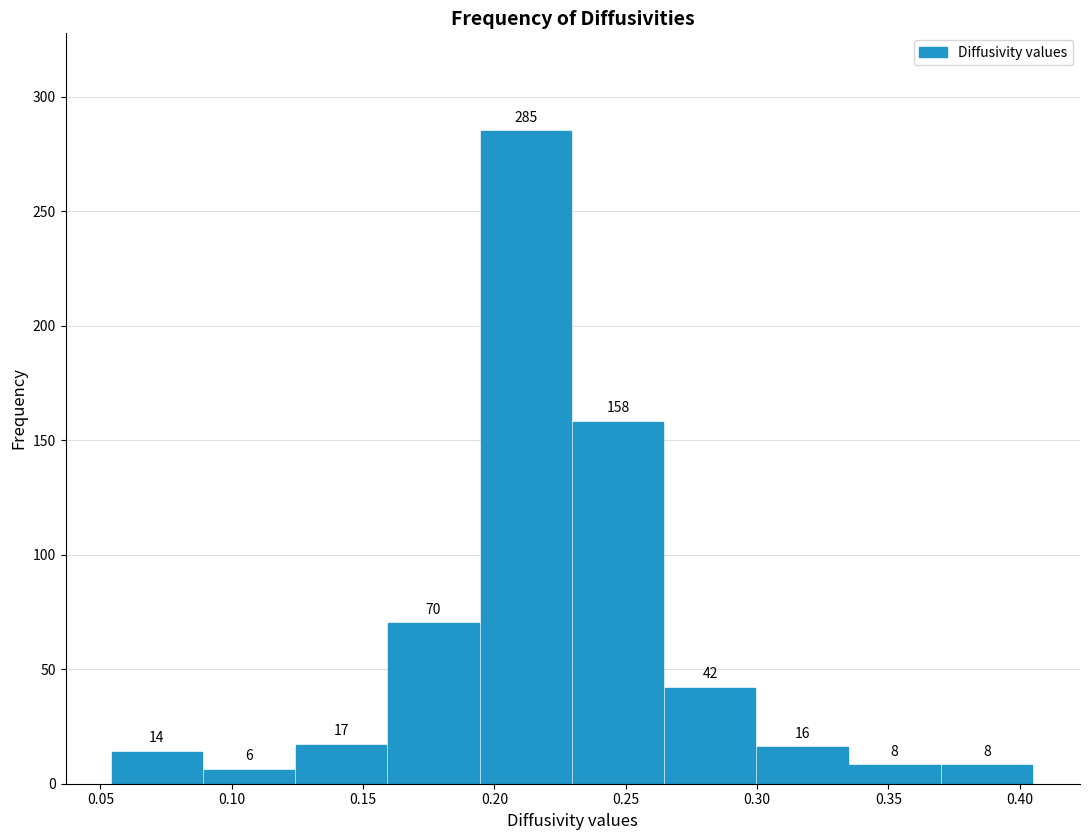

Reading left to right, list every bar in this chart as the range it spans on the x-axis followed by its height. The bar edges are not printed on the chart, so give them approximately, as read against the axis.

0.055 to 0.090: 14
0.090 to 0.125: 6
0.125 to 0.160: 17
0.160 to 0.195: 70
0.195 to 0.230: 285
0.230 to 0.265: 158
0.265 to 0.300: 42
0.300 to 0.335: 16
0.335 to 0.370: 8
0.370 to 0.405: 8